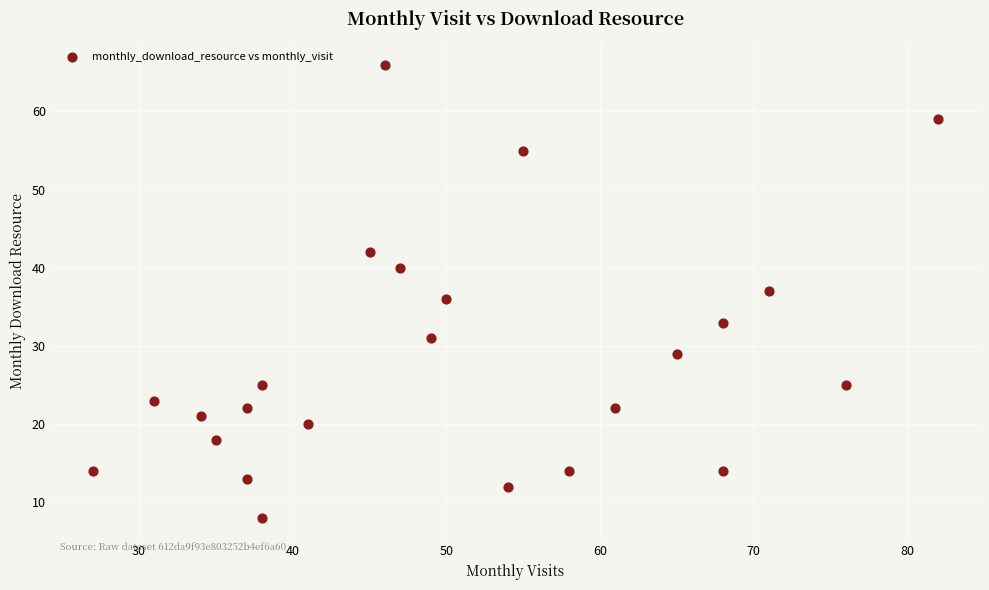

What is the range of X values (max minus min)?

55